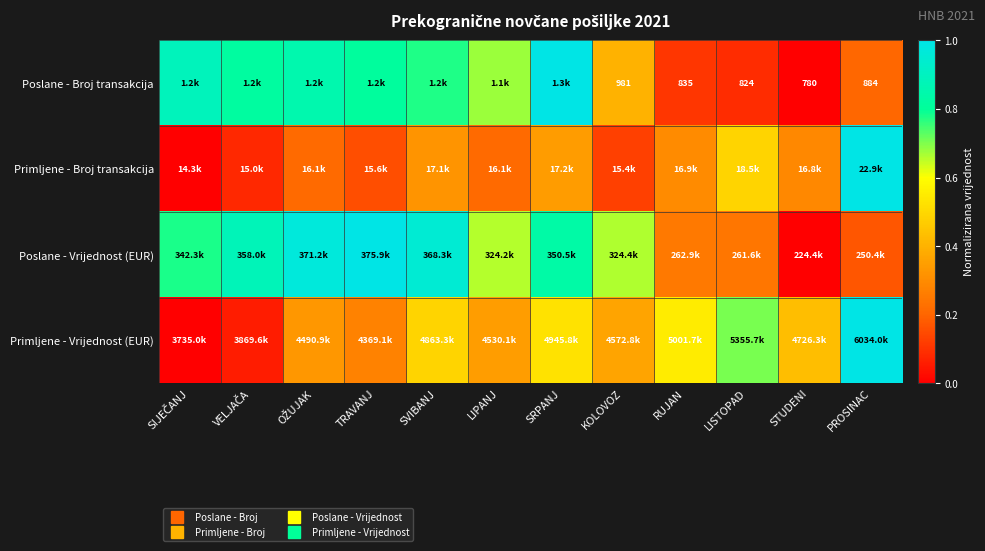

Rank the series by their maximum value, from lowest to highest.

Poslane - Broj transakcija, Primljene - Broj transakcija, Poslane - Vrijednost (EUR), Primljene - Vrijednost (EUR)